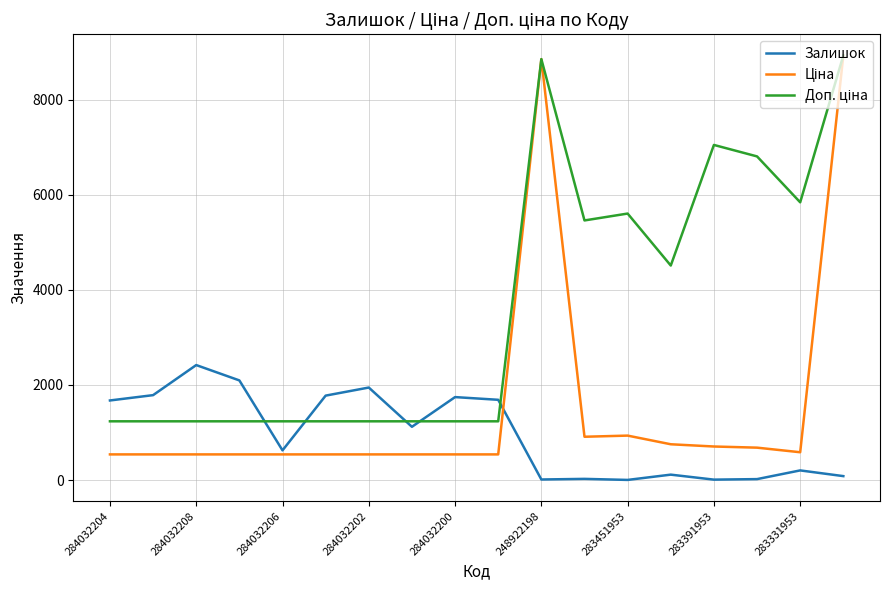

What is the maximum value for Залишок?

2419.0